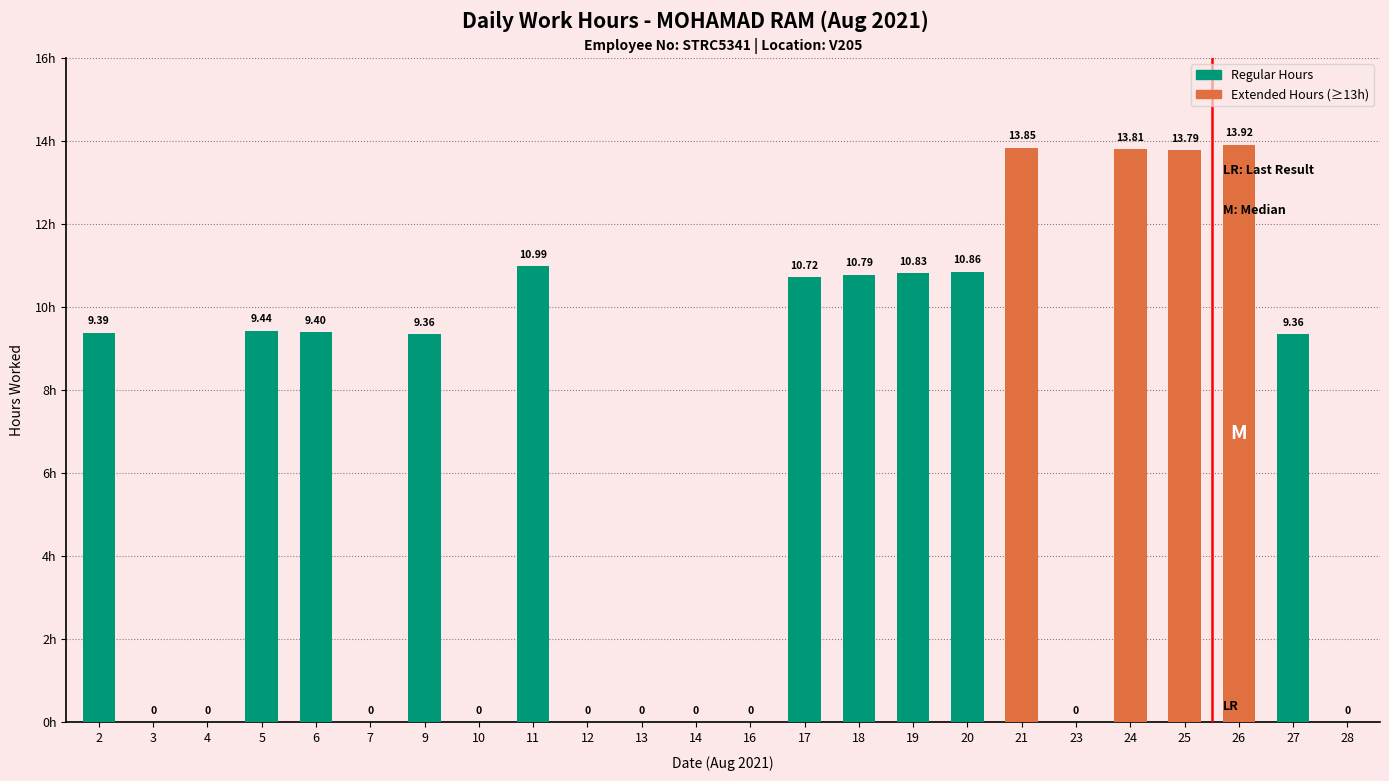

The chart shows a value of 13.9 at 26. True or false?

True